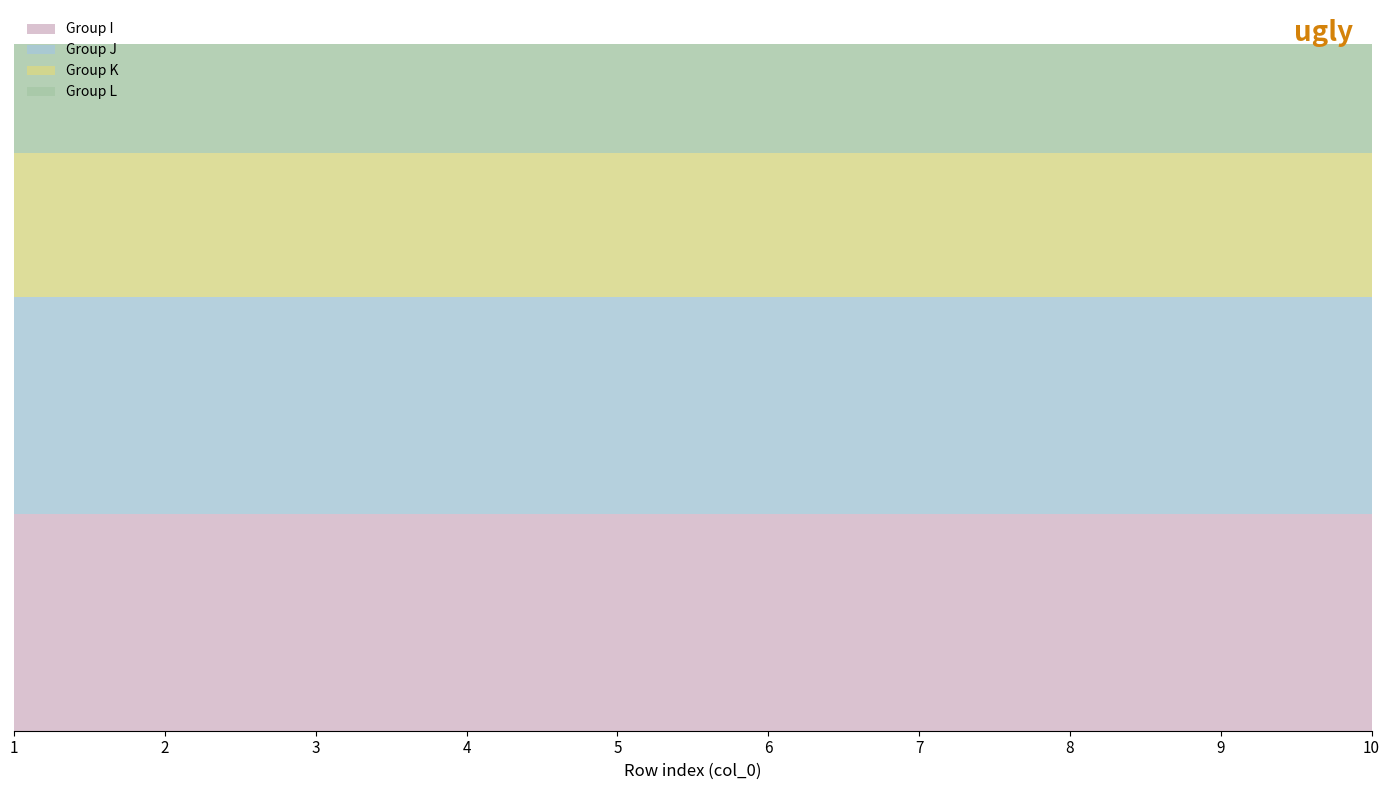

Which series changed the most between 1 and 10?

Group I